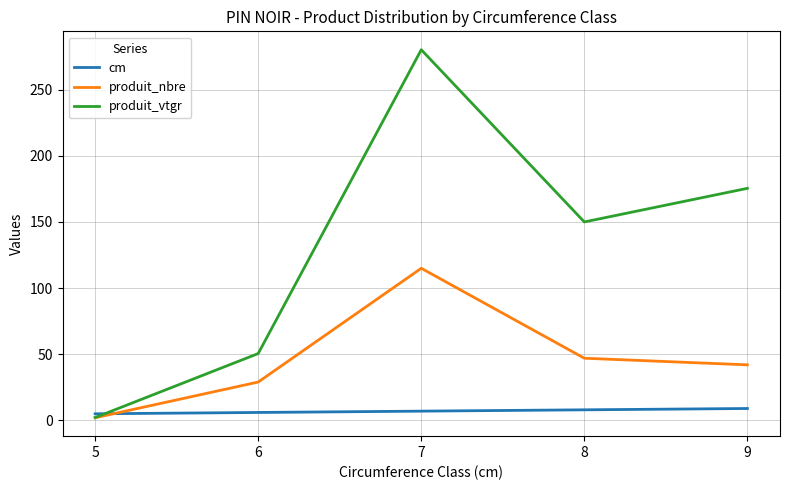

True or false: cm has more than 2 interior local peaks.

False